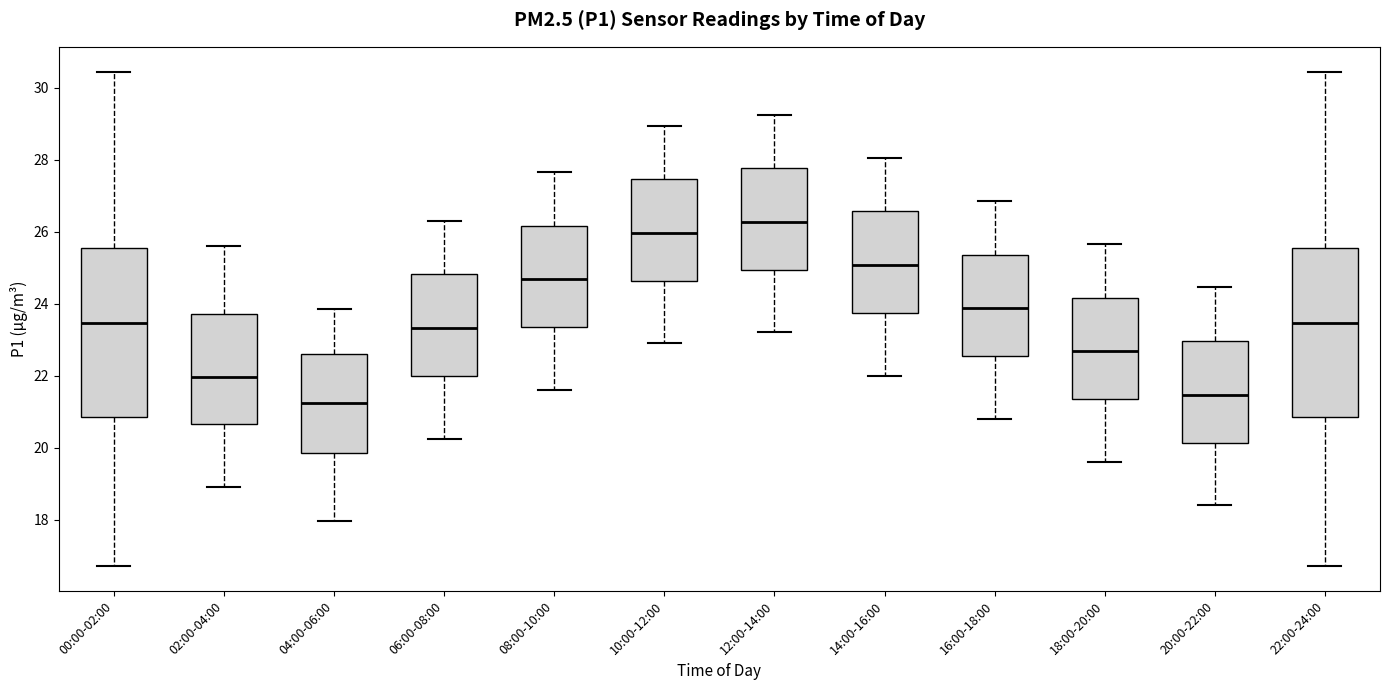

Reading left to right, transcribe this box plot: for each box, give where its median line is, the range the box spans, and where its two whiskers end, as read against the y-axis. The values are not printed on the chart, so give them approximately, as read against the axis.

00:00-02:00: median 23.4, box 20.8 to 25.6, whiskers 16.8 to 30.4
02:00-04:00: median 22.0, box 20.6 to 23.8, whiskers 19.0 to 25.6
04:00-06:00: median 21.2, box 19.8 to 22.6, whiskers 18.0 to 23.8
06:00-08:00: median 23.4, box 22.0 to 24.8, whiskers 20.2 to 26.4
08:00-10:00: median 24.6, box 23.4 to 26.2, whiskers 21.6 to 27.6
10:00-12:00: median 26.0, box 24.6 to 27.4, whiskers 23.0 to 29.0
12:00-14:00: median 26.2, box 25.0 to 27.8, whiskers 23.2 to 29.2
14:00-16:00: median 25.0, box 23.8 to 26.6, whiskers 22.0 to 28.0
16:00-18:00: median 23.8, box 22.6 to 25.4, whiskers 20.8 to 26.8
18:00-20:00: median 22.6, box 21.4 to 24.2, whiskers 19.6 to 25.6
20:00-22:00: median 21.4, box 20.2 to 23.0, whiskers 18.4 to 24.4
22:00-24:00: median 23.4, box 20.8 to 25.6, whiskers 16.8 to 30.4